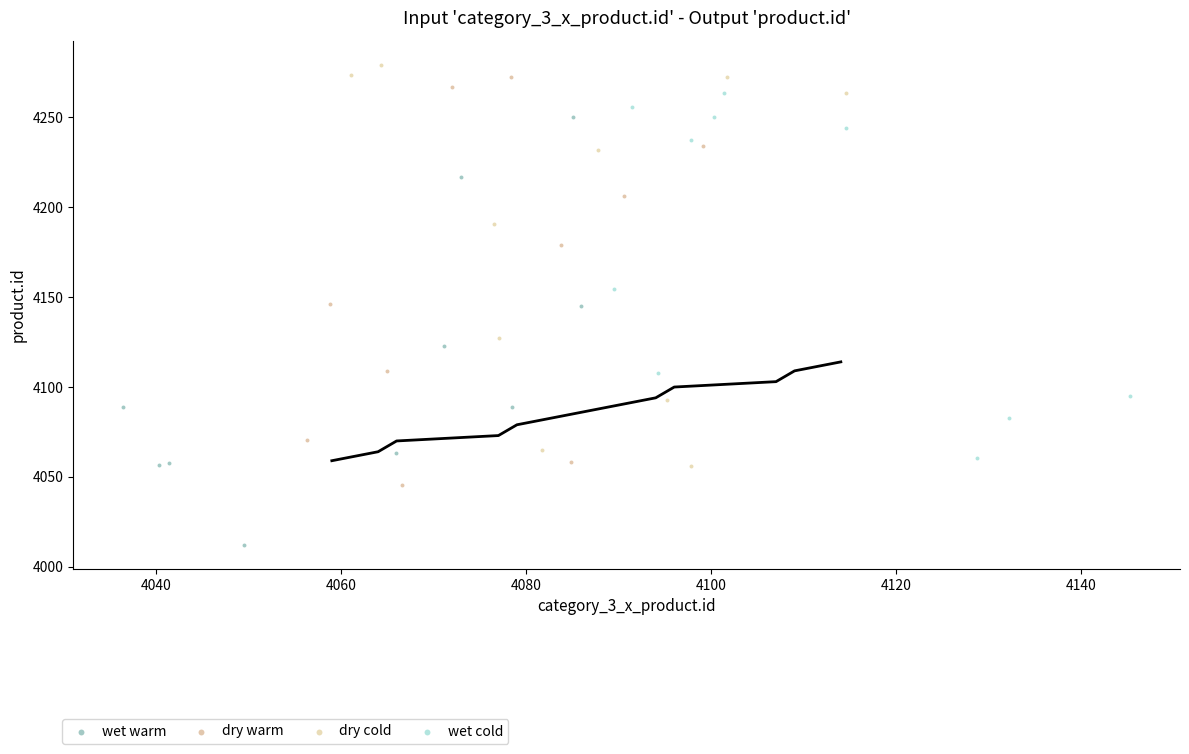

Which series reaches the minimum Y coordinate?

wet warm